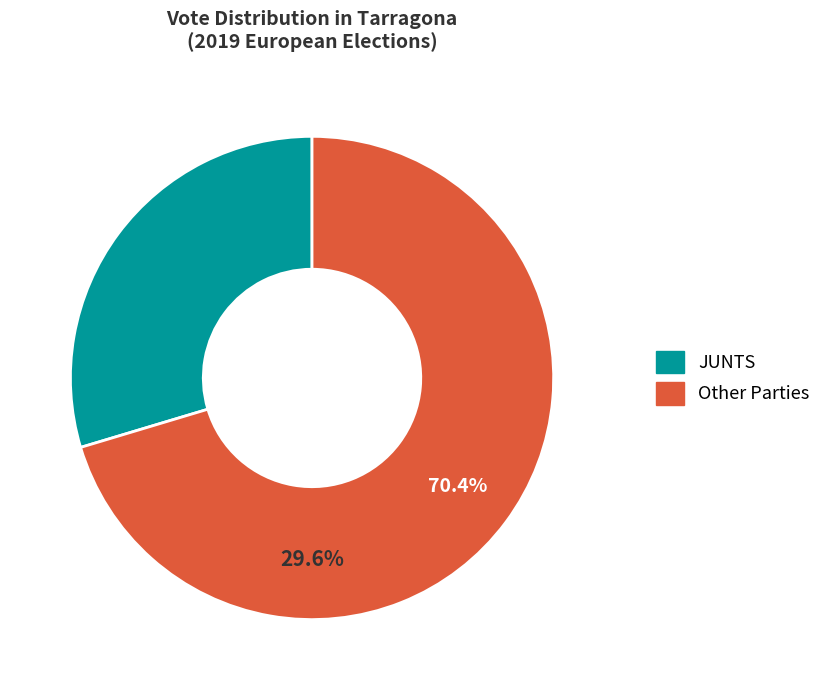

The ERC.MES.AM slice represents 1% of the pie. True or false?

False